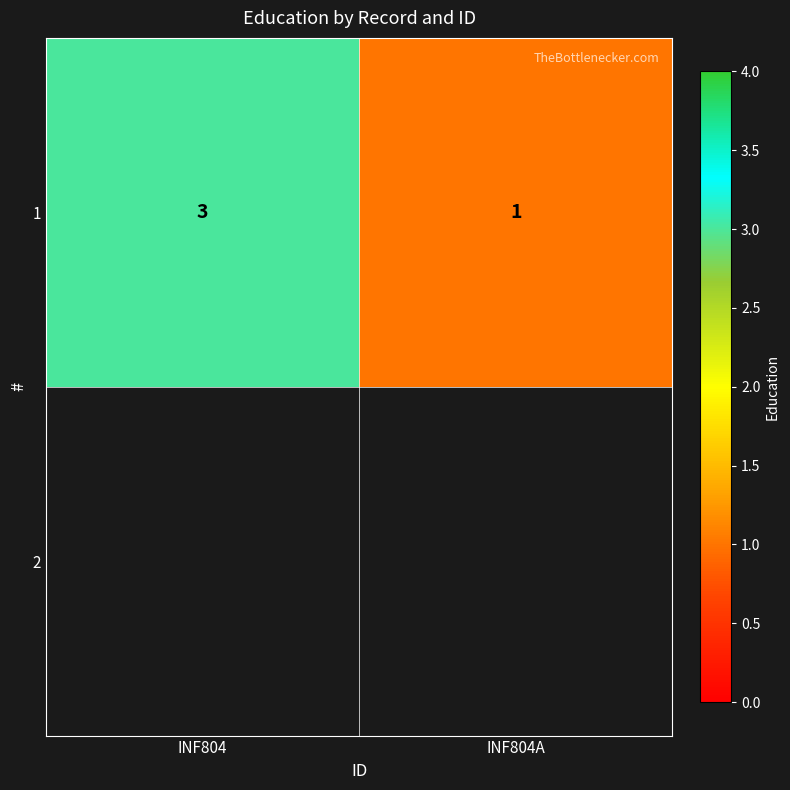

List the labels in order of value, largest first.

INF804, INF804A